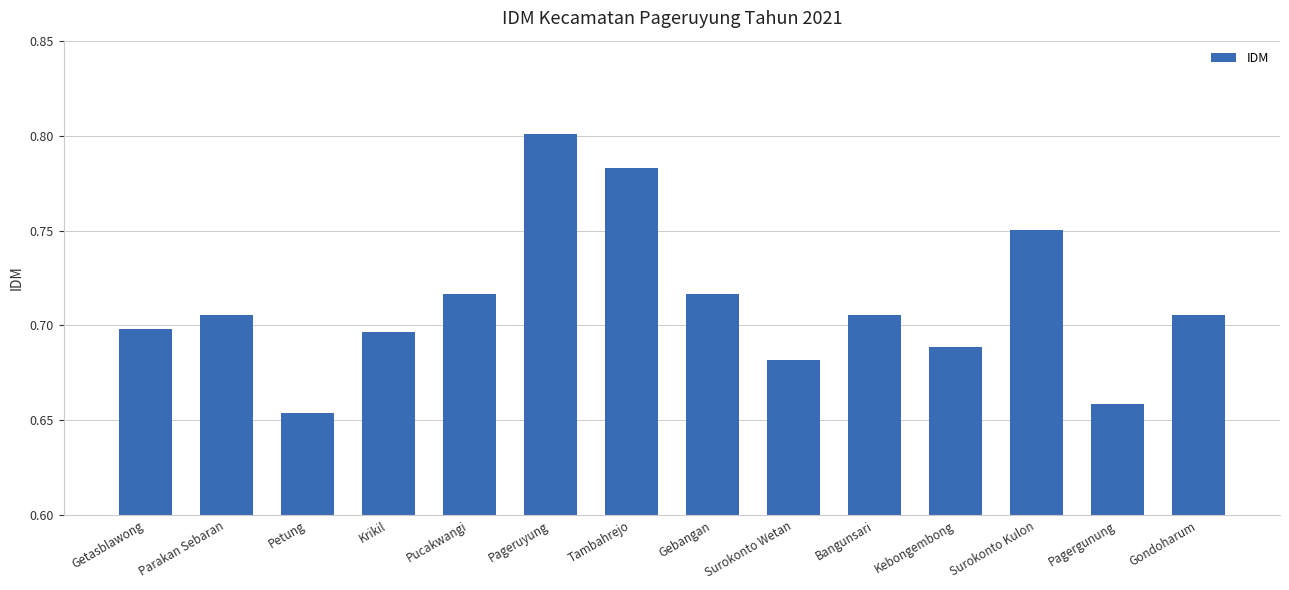

Does the chart contain stacked bars?

No